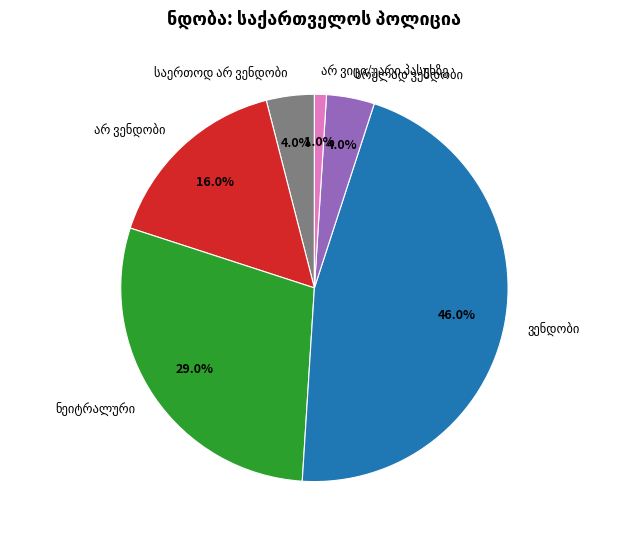

Is there a majority slice in this chart?

No